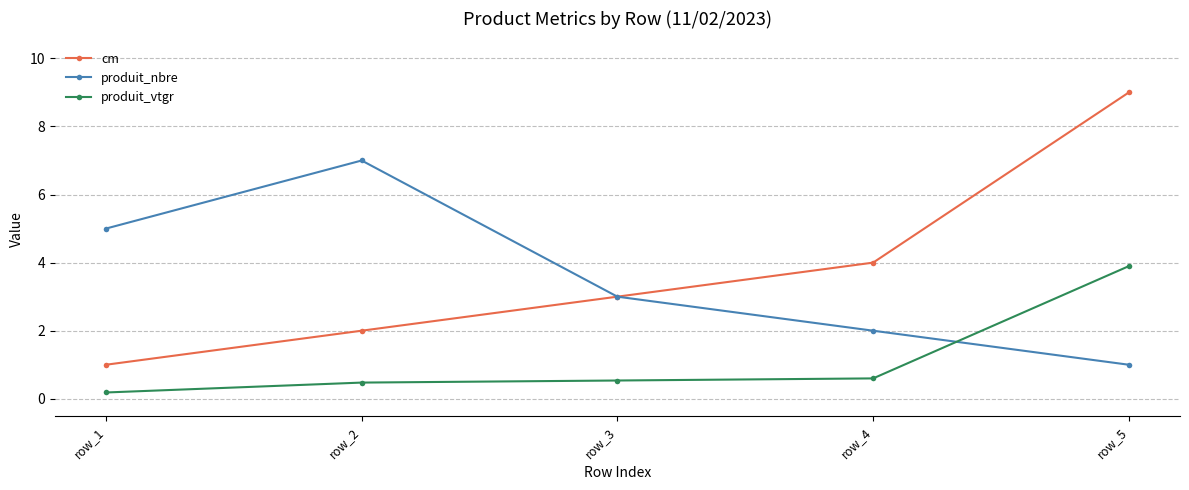

Does the chart have visible grid lines?

Yes